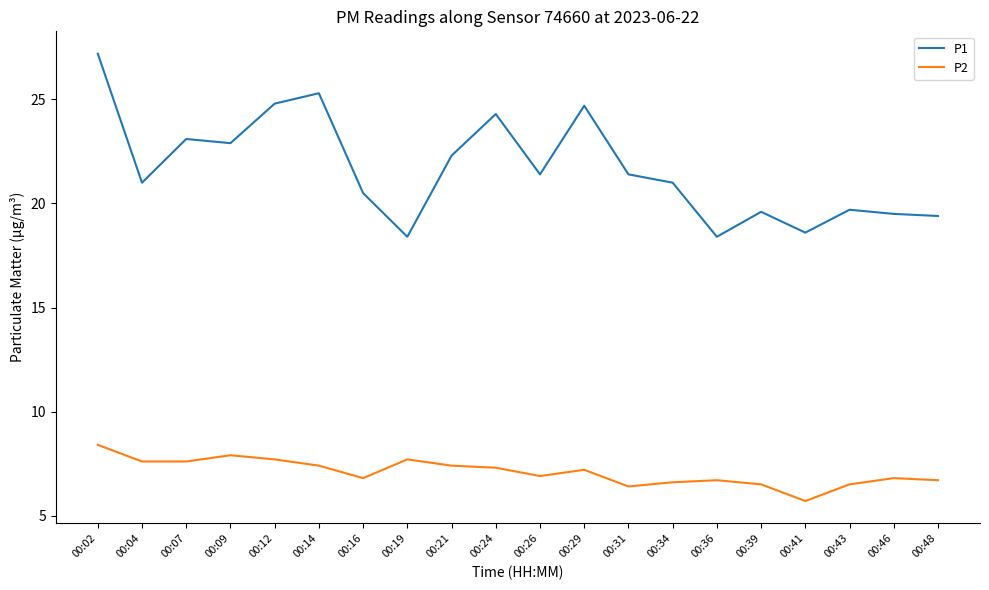

How many series are shown in this chart?

2